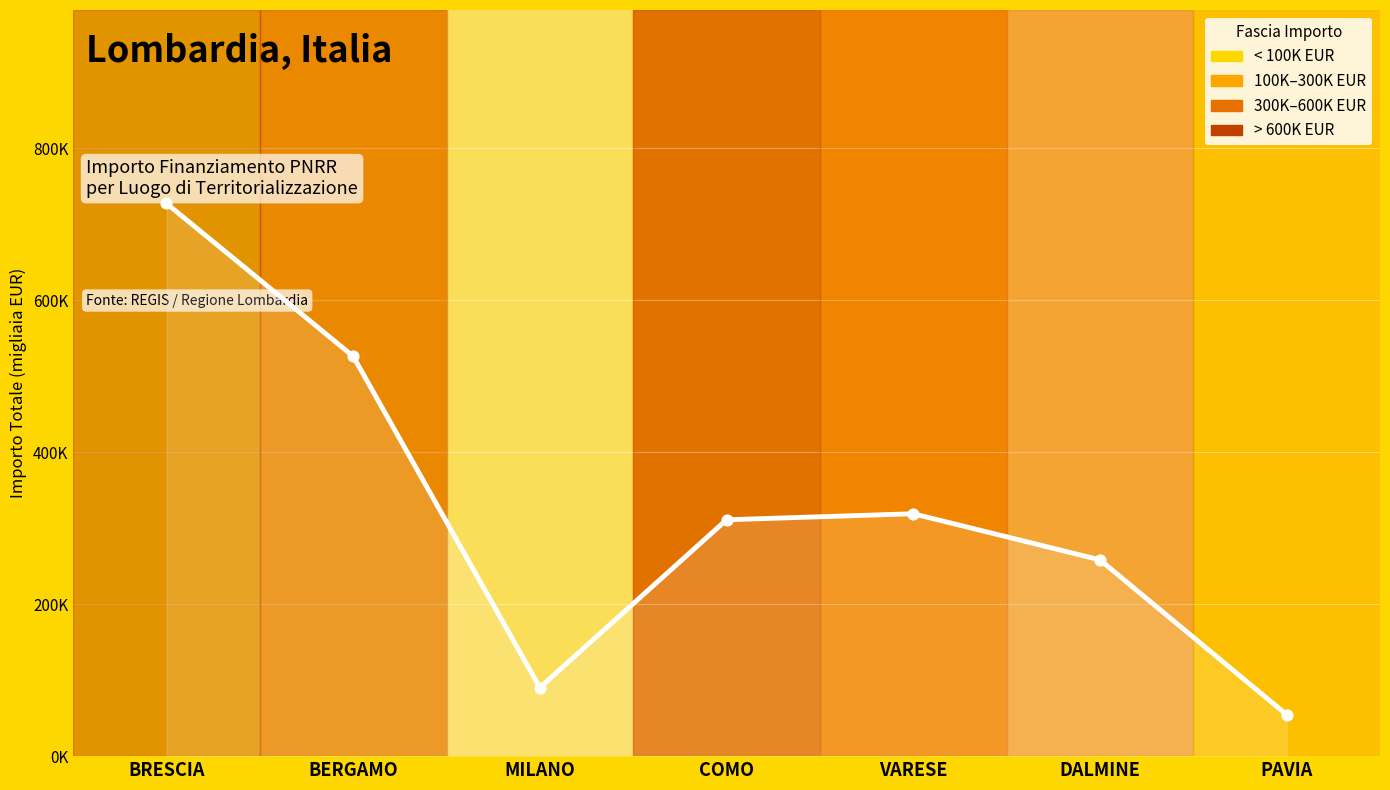

Approximately how many times larger is the value at VARESE compared to BERGAMO?

0.6